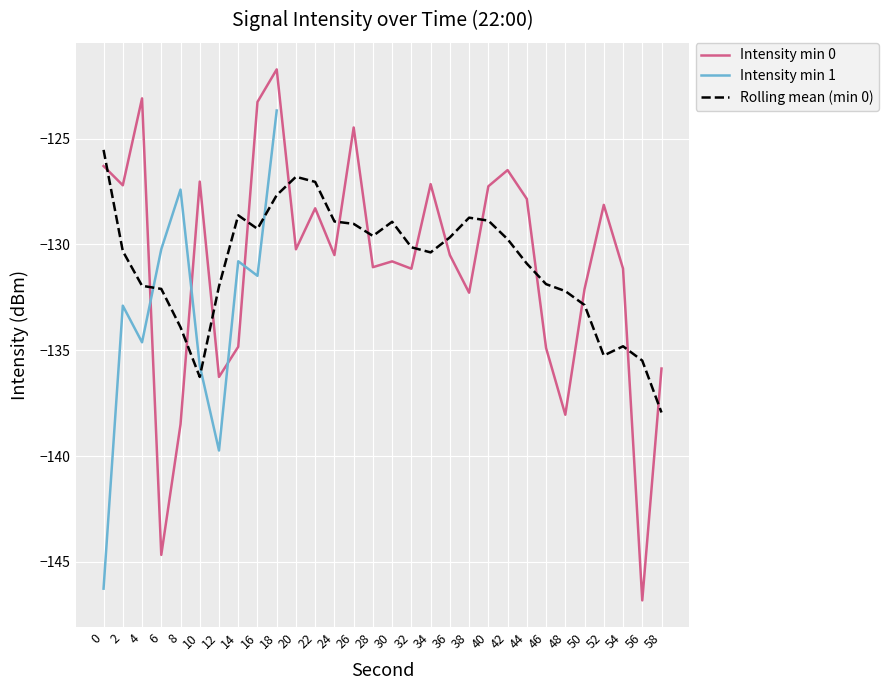

What is the maximum value for Intensity min 0?

-121.7